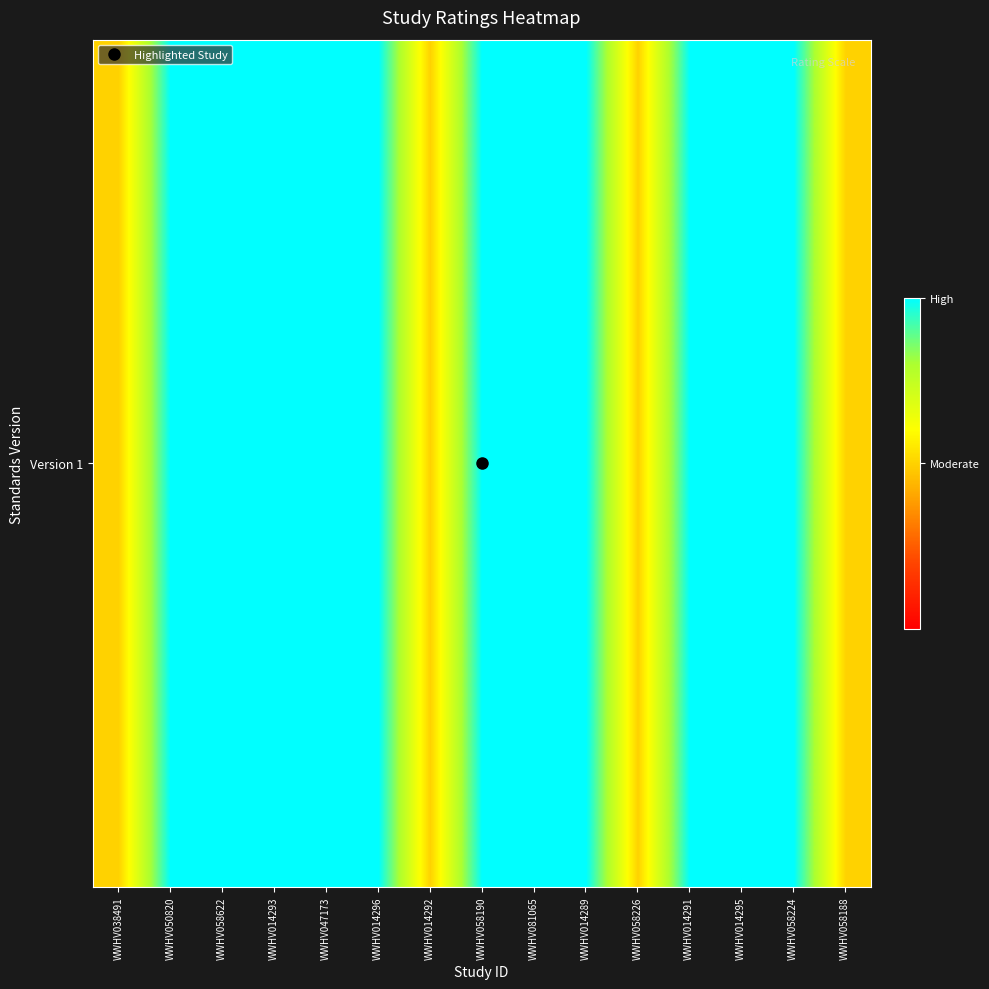

Reading left to right, transcribe all the data shown in this chart.

WWHV038491=0.5	WWHV050820=1.0	WWHV058622=1.0	WWHV014293=1.0	WWHV047173=1.0	WWHV014296=1.0	WWHV014292=0.5	WWHV058190=1.0	WWHV081065=1.0	WWHV014289=1.0	WWHV058226=0.5	WWHV014291=1.0	WWHV014295=1.0	WWHV058224=1.0	WWHV058188=0.5